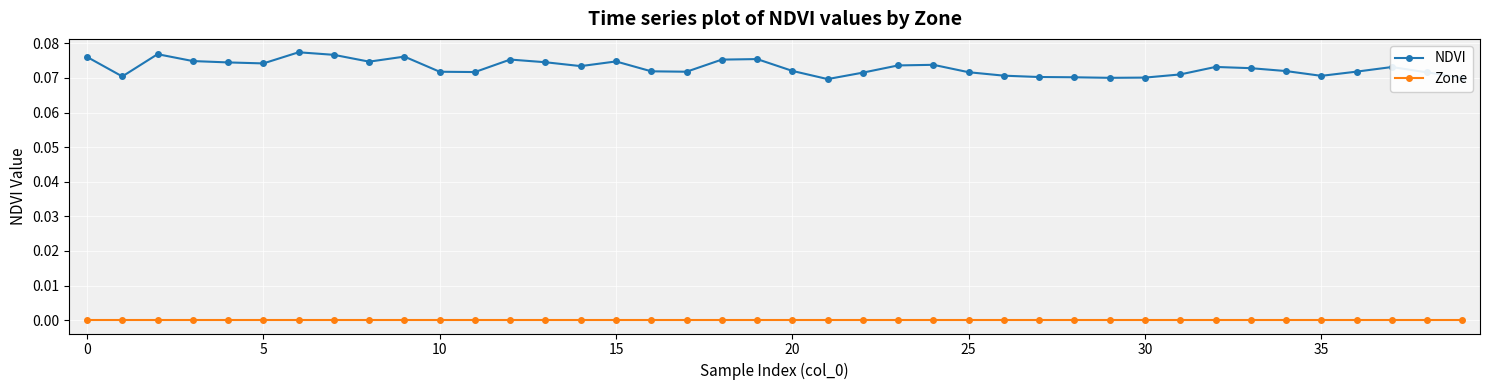

True or false: Zone and NDVI cross at least once.

False